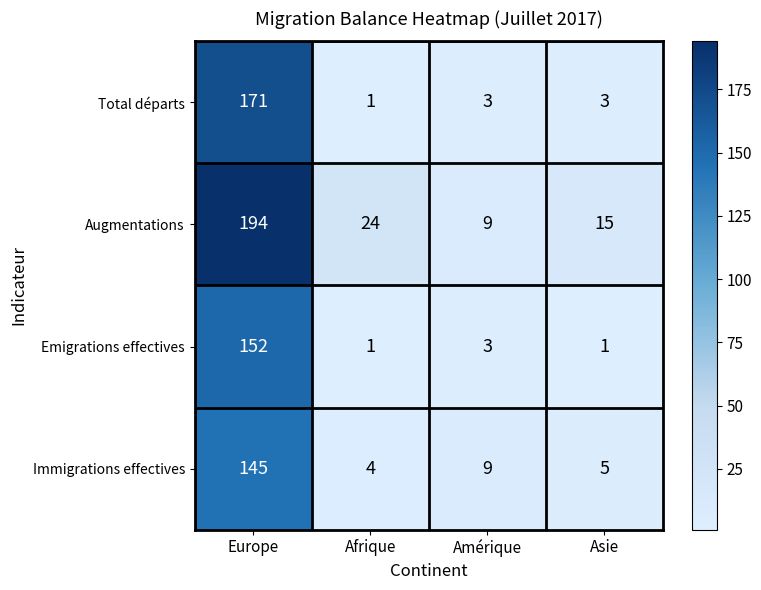

Count the number of data series in this chart.

4